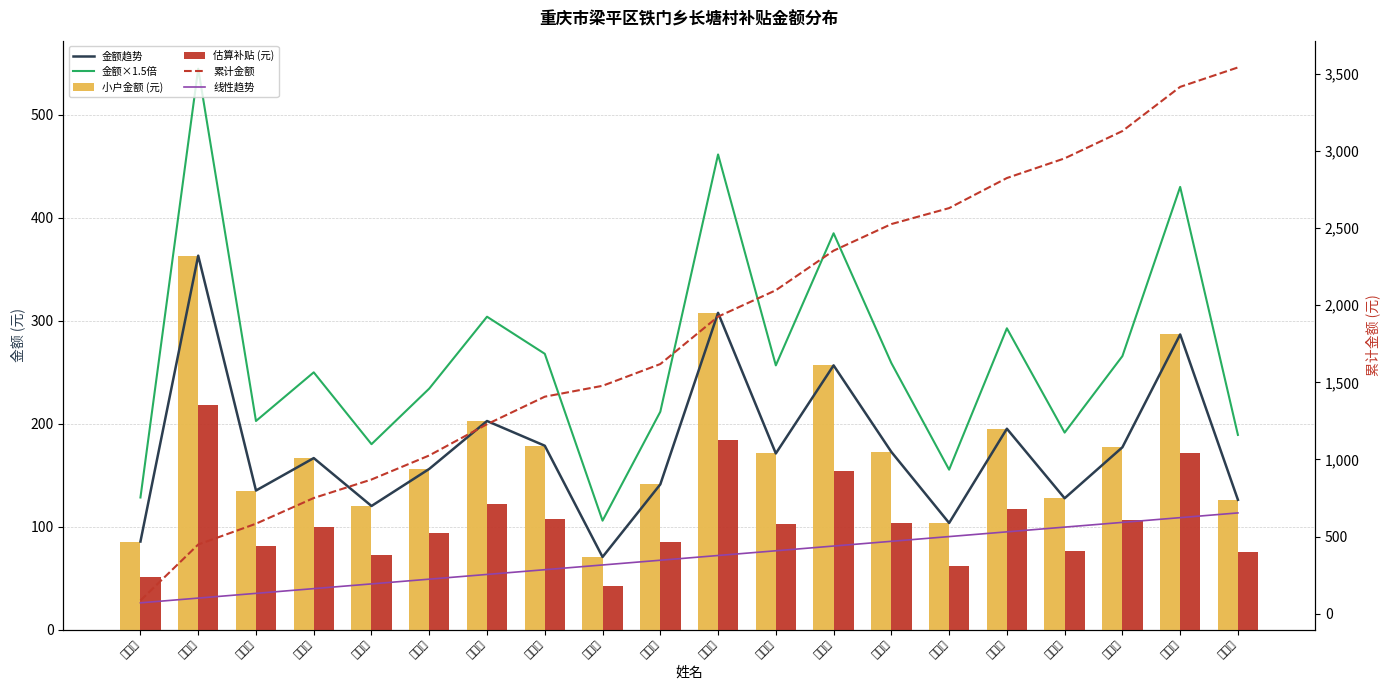

What position from the left is 郑代明?

3